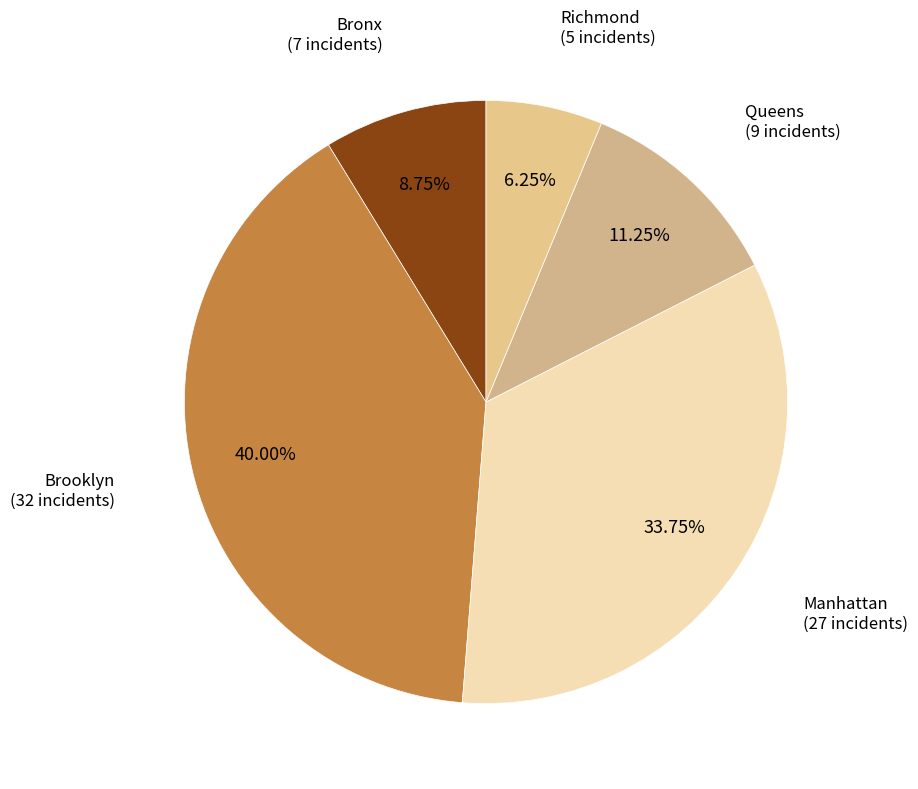

Which category has the smallest portion of the pie?

Richmond